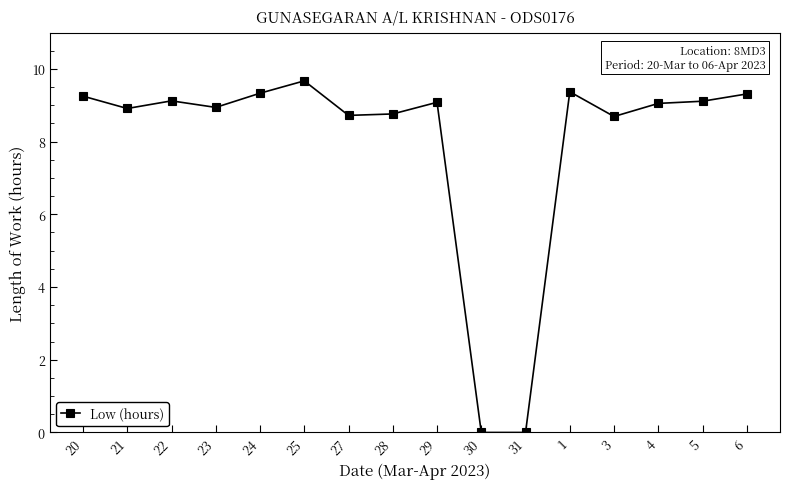

Where does the data first go above 9?

20